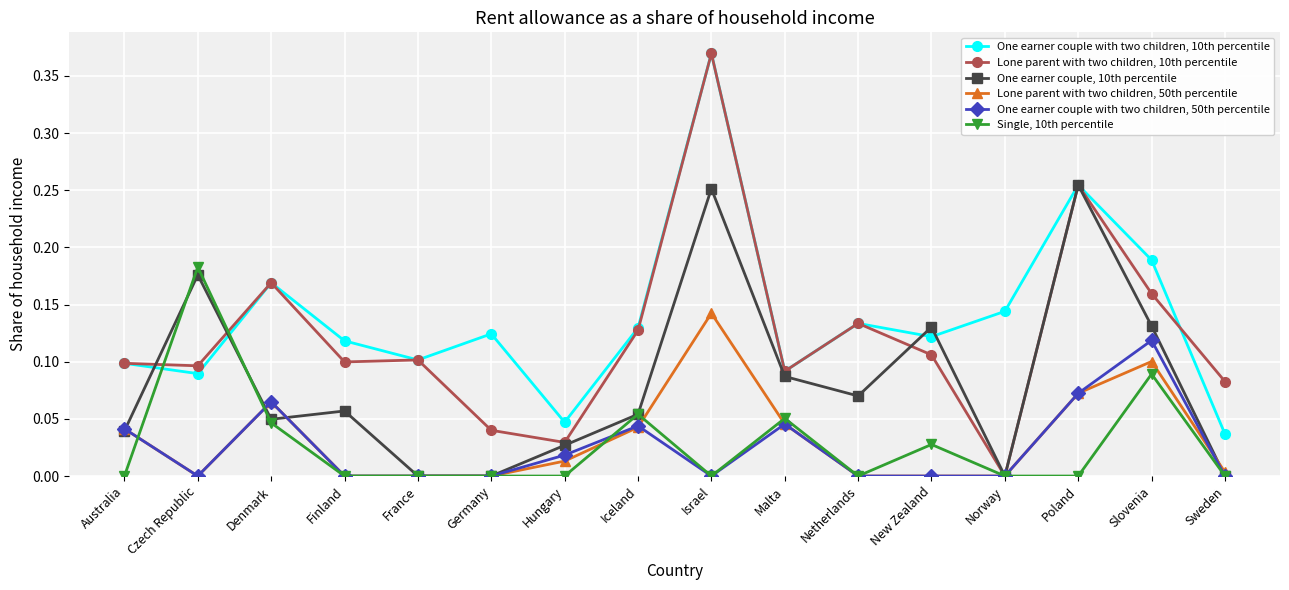

At which category is the sum across all series the highest?

Israel